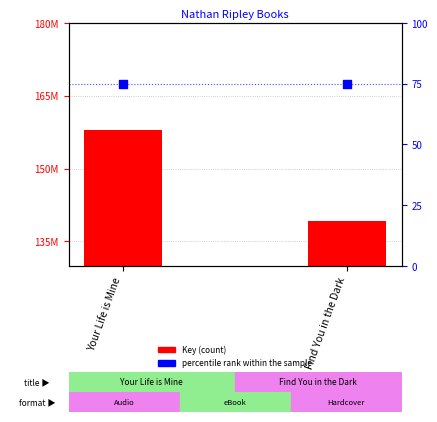

Which series contains the highest Y value?

Key